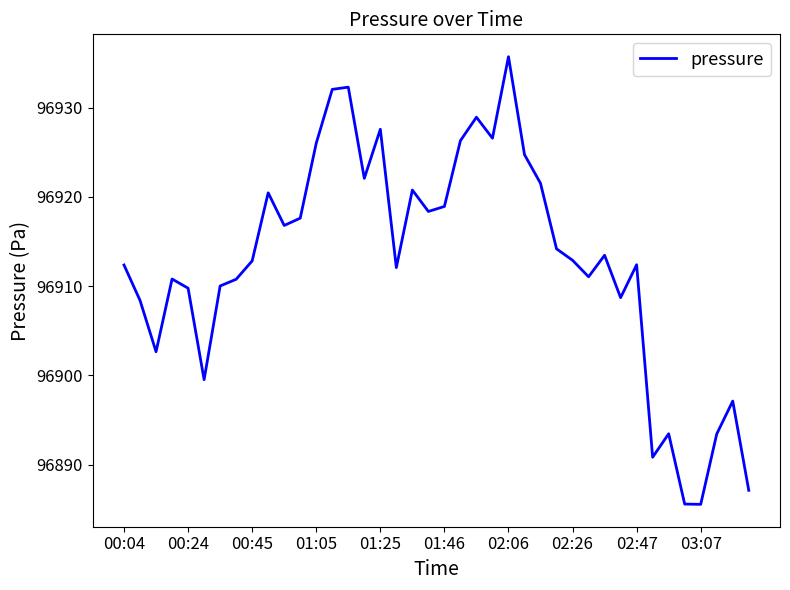

What is the difference between the maximum and minimum values?

50.2